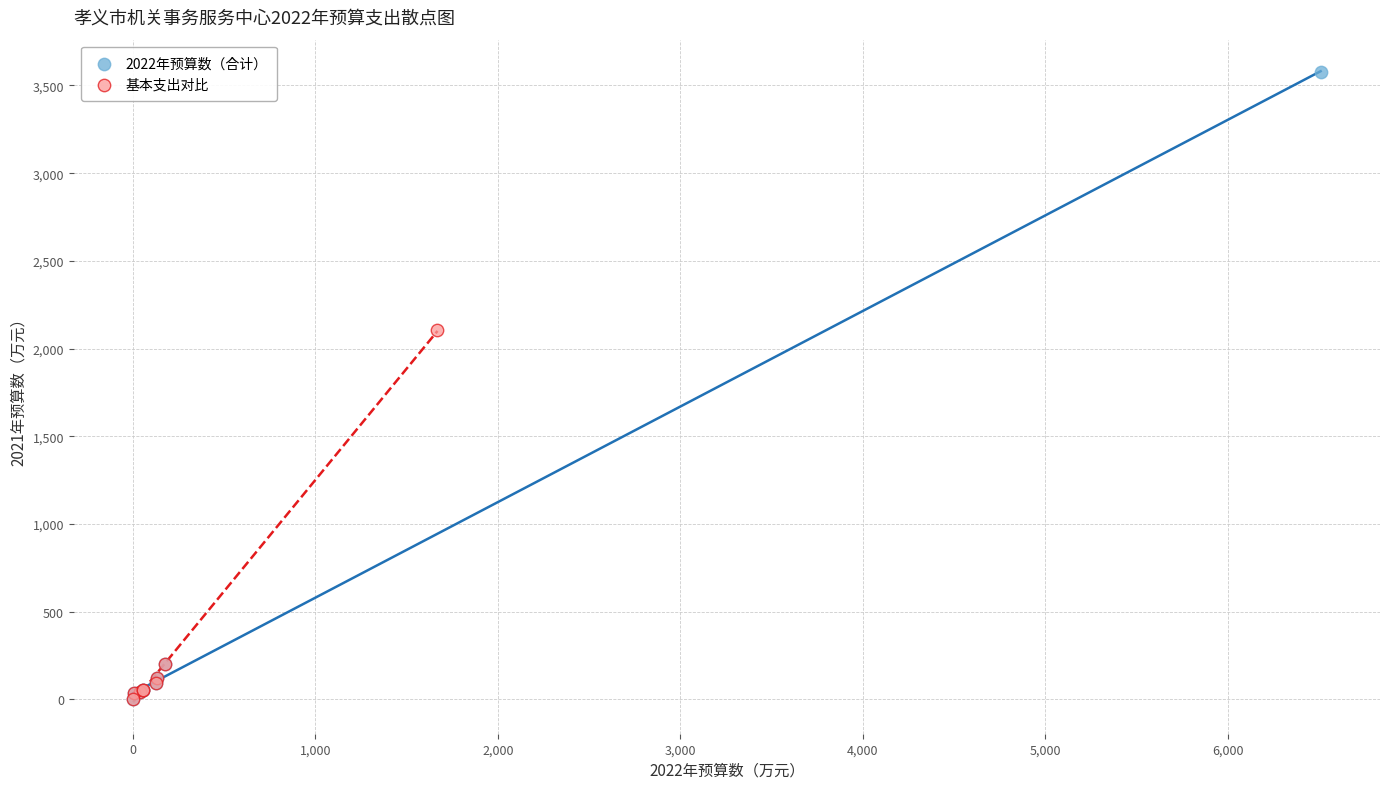

Which series reaches the maximum Y coordinate?

2022年预算数（合计）